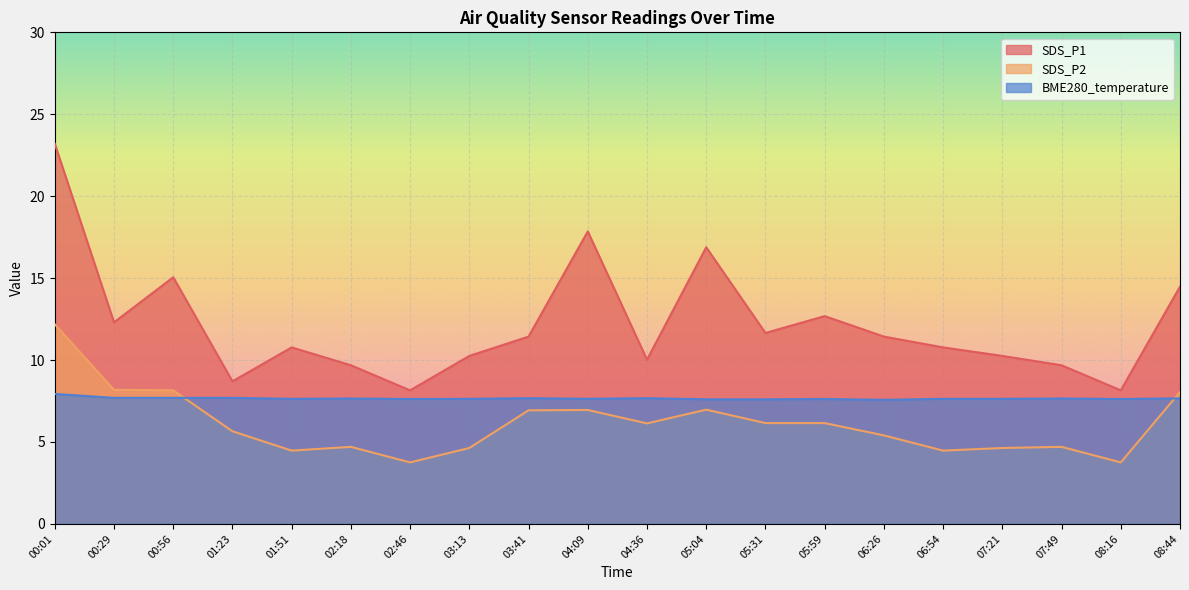

Reading right to left, what are all the values shown in this chart?

SDS_P1: 14.5	8.2	9.7	10.2	10.8	11.4	12.7	11.7	16.9	10.0	17.9	11.4	10.2	8.2	9.7	10.8	8.7	15.1	12.3	23.2
SDS_P2: 8.1	3.8	4.7	4.6	4.5	5.4	6.2	6.2	7.0	6.1	7.0	6.9	4.6	3.8	4.7	4.5	5.7	8.2	8.2	12.2
BME280_temperature: 7.7	7.6	7.7	7.6	7.6	7.6	7.6	7.6	7.6	7.7	7.6	7.7	7.6	7.6	7.7	7.6	7.7	7.7	7.7	7.9